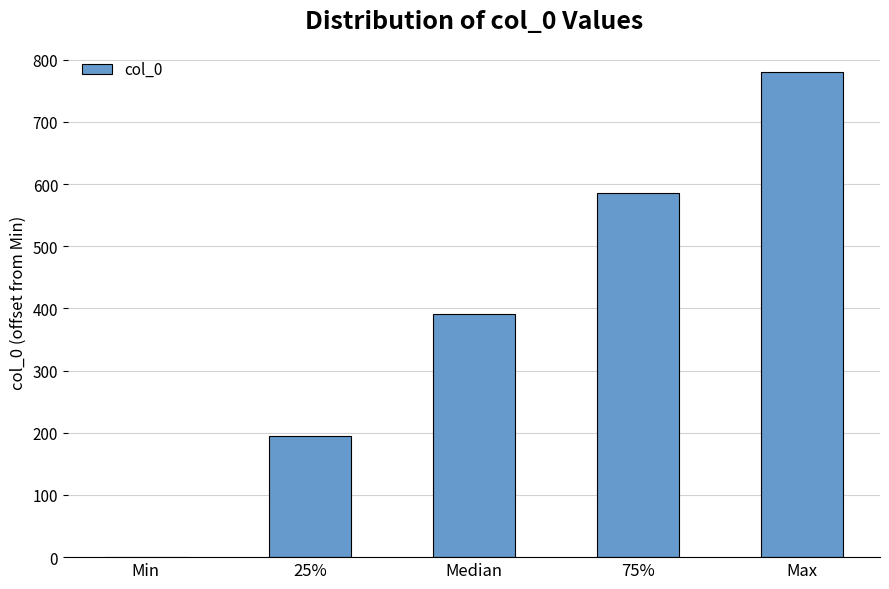

Reading right to left, list all the values displayed in this chart.

Max=780.7	75%=585.5	Median=390.4	25%=195.2	Min=0.0